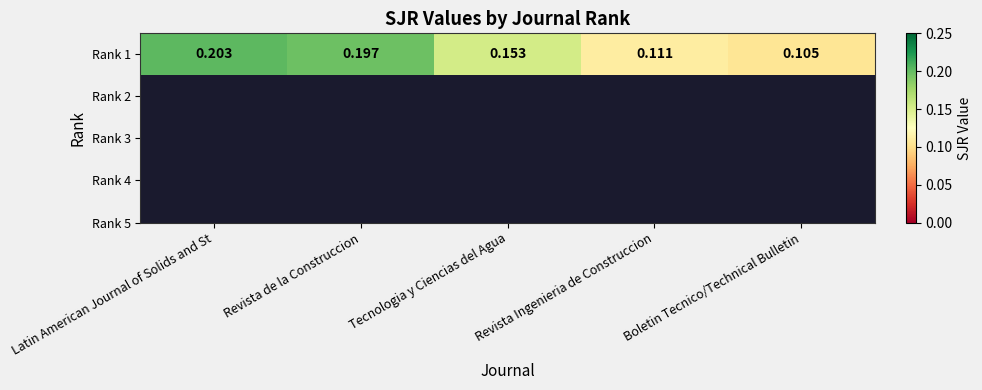

Count the number of data series in this chart.

1